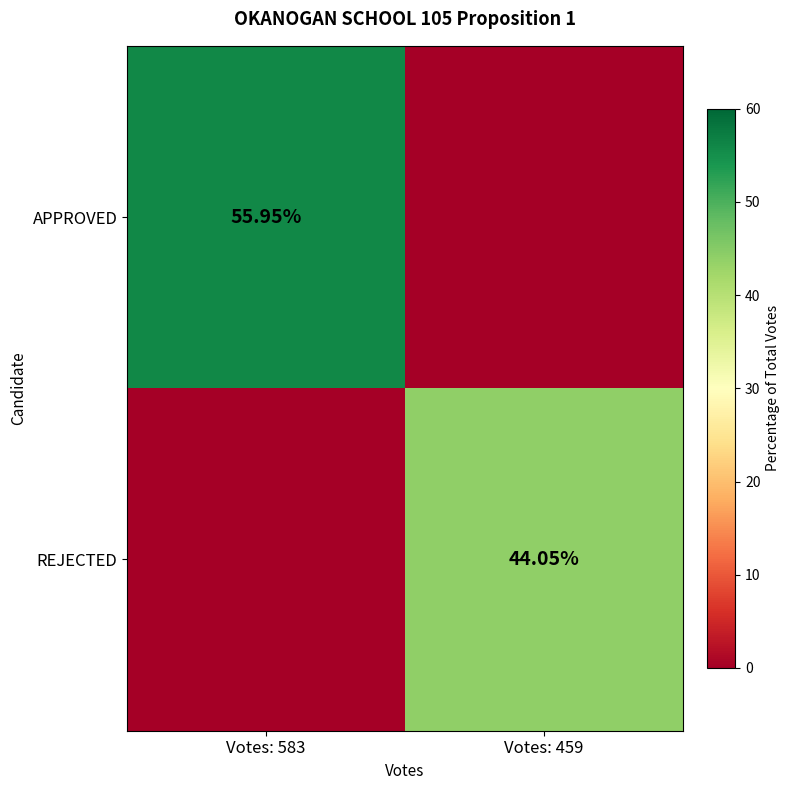

Where does the APPROVED series first go above 55?

Votes: 583